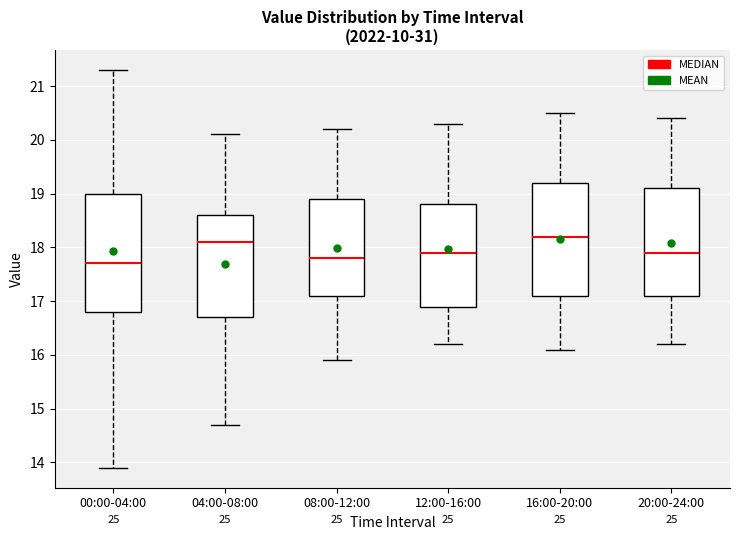

Comparing the boxes themselves (not the whiskers), which one is the tallest?

00:00-04:00